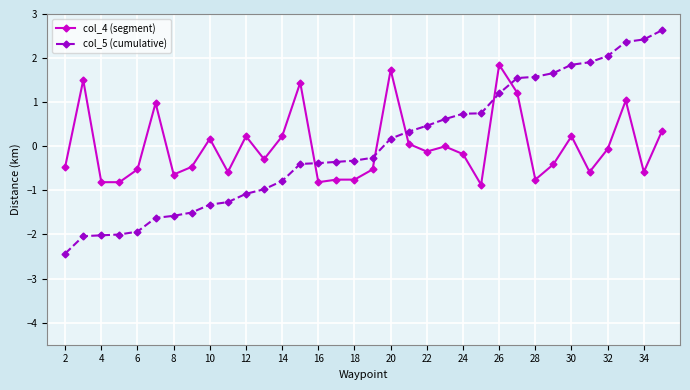

What is the minimum value shown in the chart?

-2.4